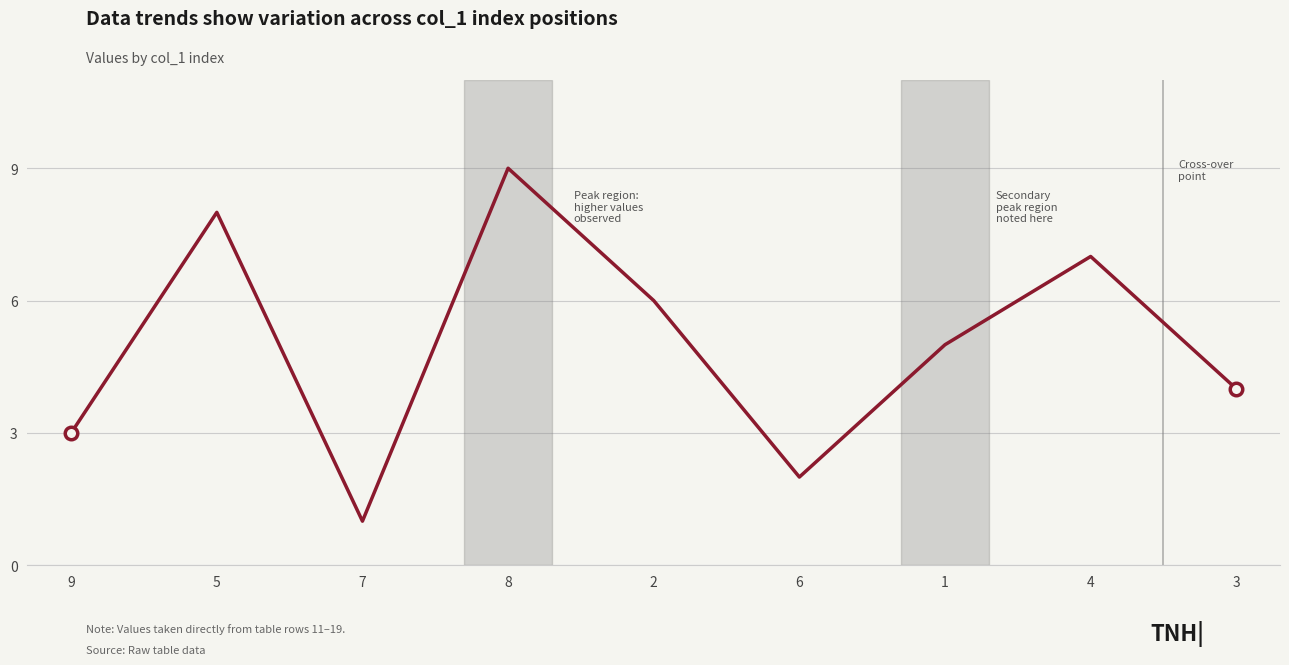

Reading left to right, transcribe all the data shown in this chart.

9=3	5=8	7=1	8=9	2=6	6=2	1=5	4=7	3=4